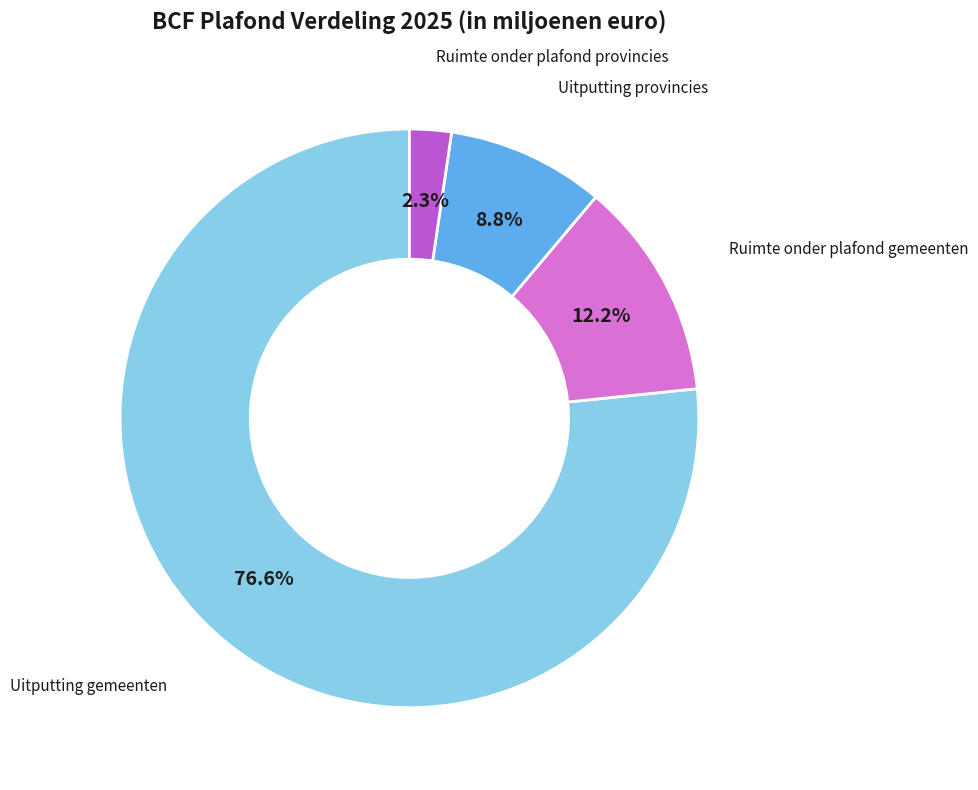

Which slice is the largest?

Uitputting gemeenten